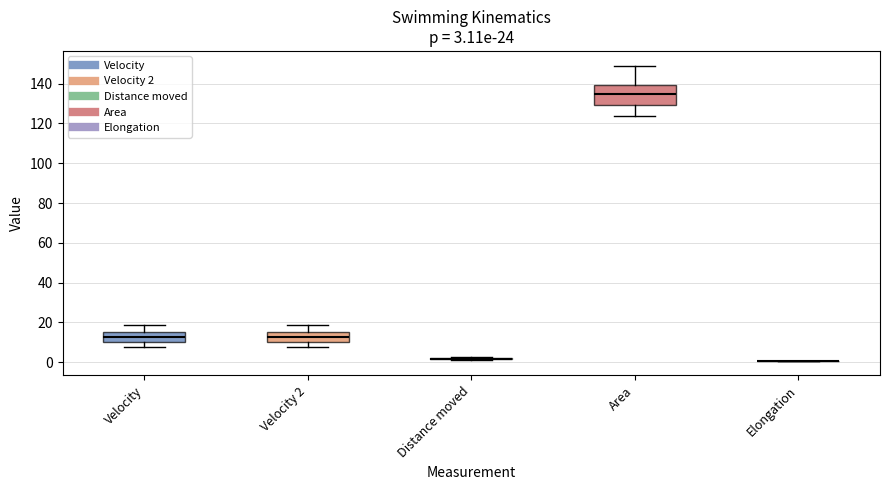

Which box is the tallest, from its lower edge to its upper edge?

Area